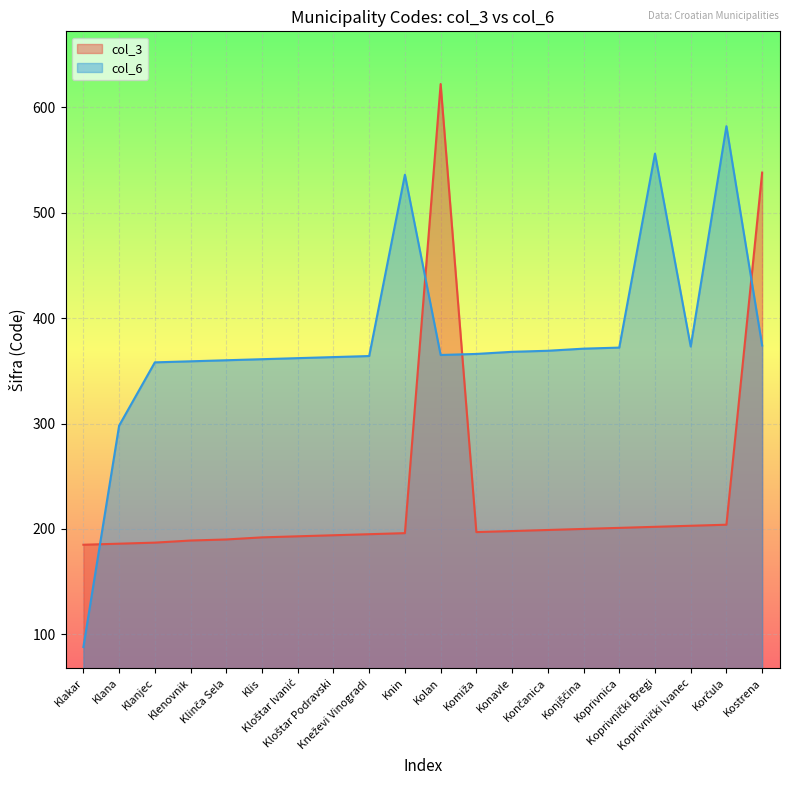

What position from the left is Končanica?

14